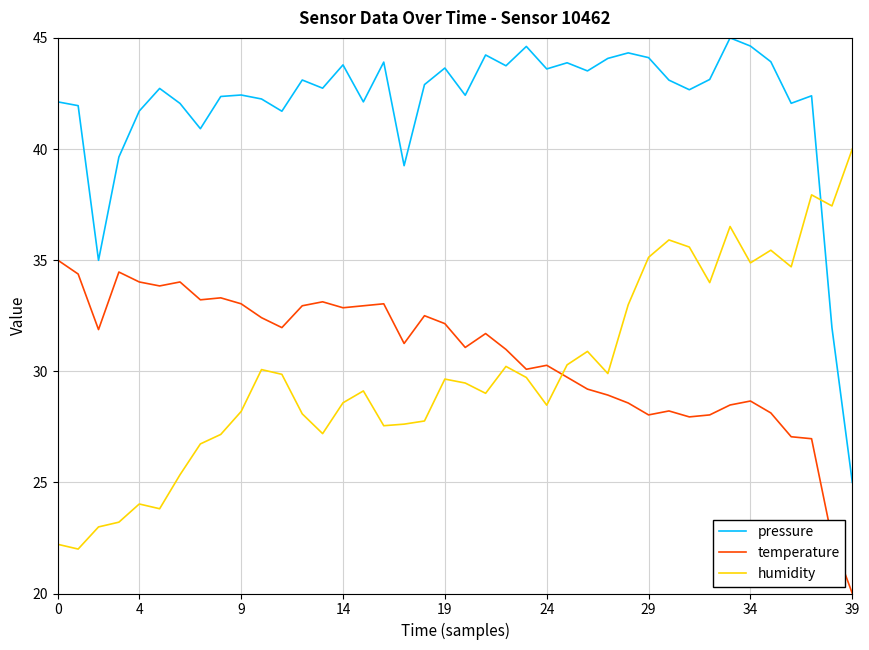

What is the difference between the maximum and minimum values in the pressure series?

20.0